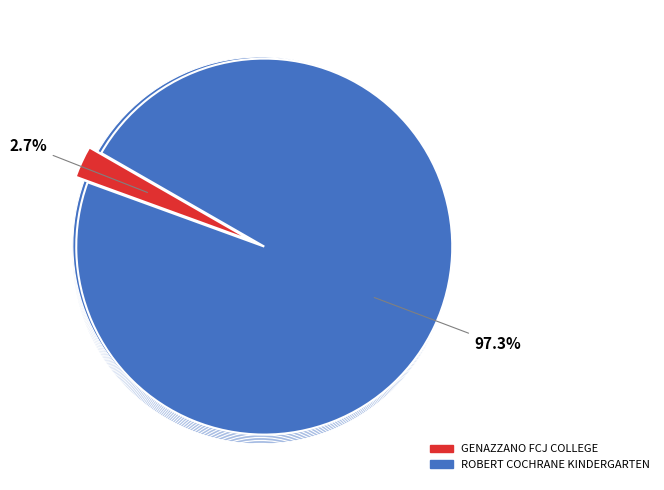

Count the number of slices in the pie.

2